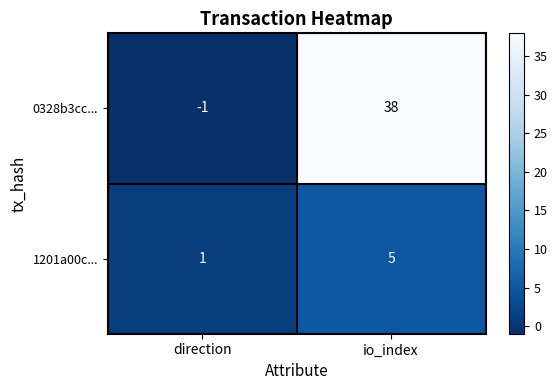

How many values in 0328b3cc... are below zero?

1